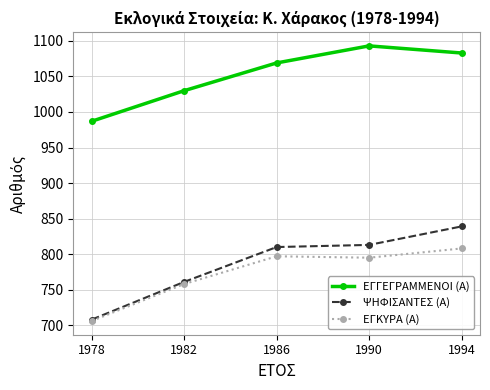

The value of ΨΗΦΙΣΑΝΤΕΣ (Α) at 1978 is 964. True or false?

False